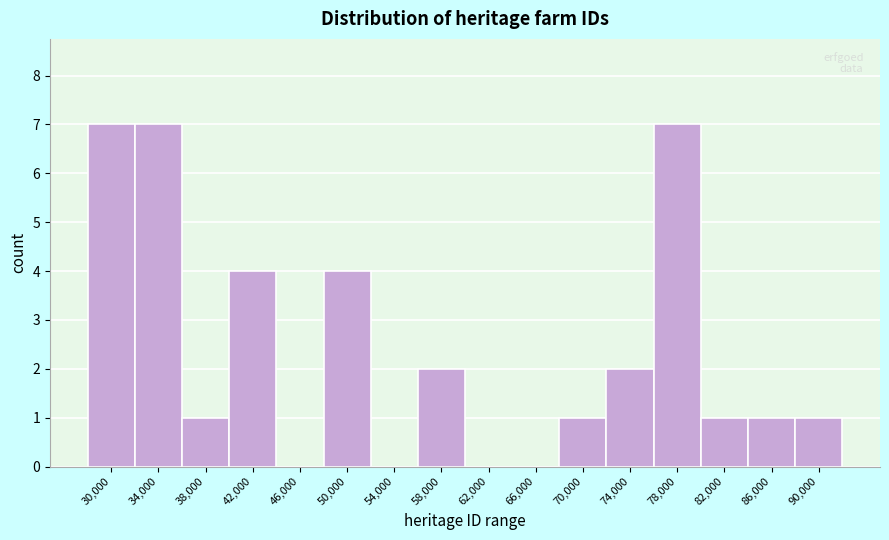

Reading right to left, what are all the values shown in this chart?

90,000=1	86,000=1	82,000=1	78,000=7	74,000=2	70,000=1	66,000=0	62,000=0	58,000=2	54,000=0	50,000=4	46,000=0	42,000=4	38,000=1	34,000=7	30,000=7